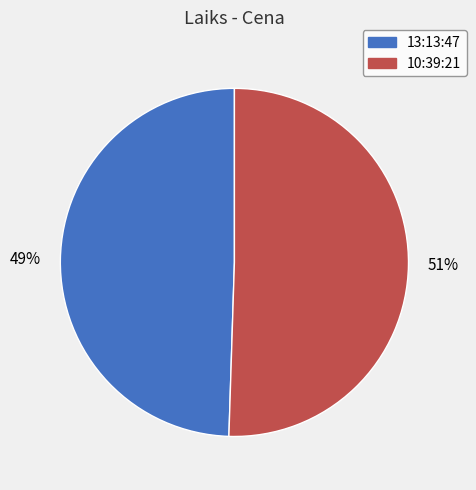

The 10:39:21 slice represents 51% of the pie. True or false?

True